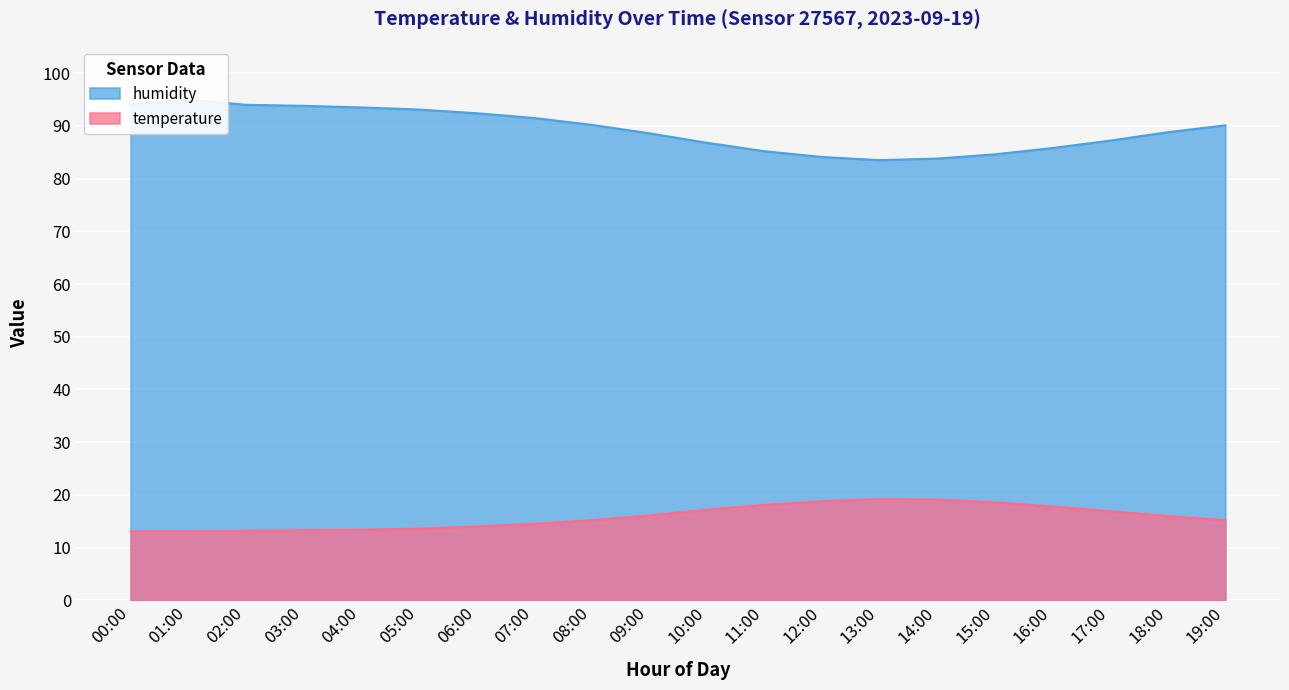

True or false: temperature and humidity cross at least once.

False